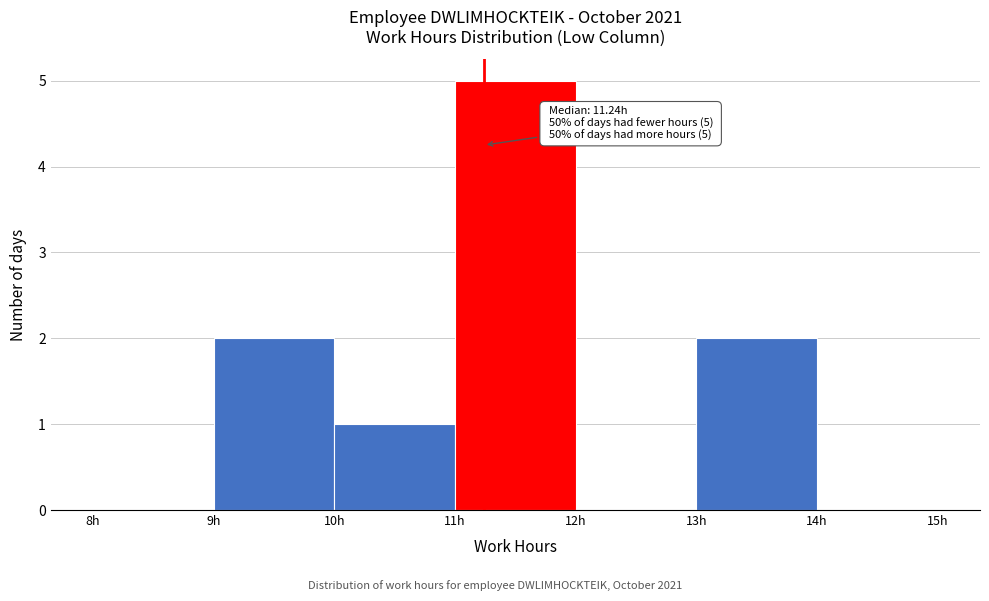

Which range on the x-axis has the tallest bar?

11 to 12